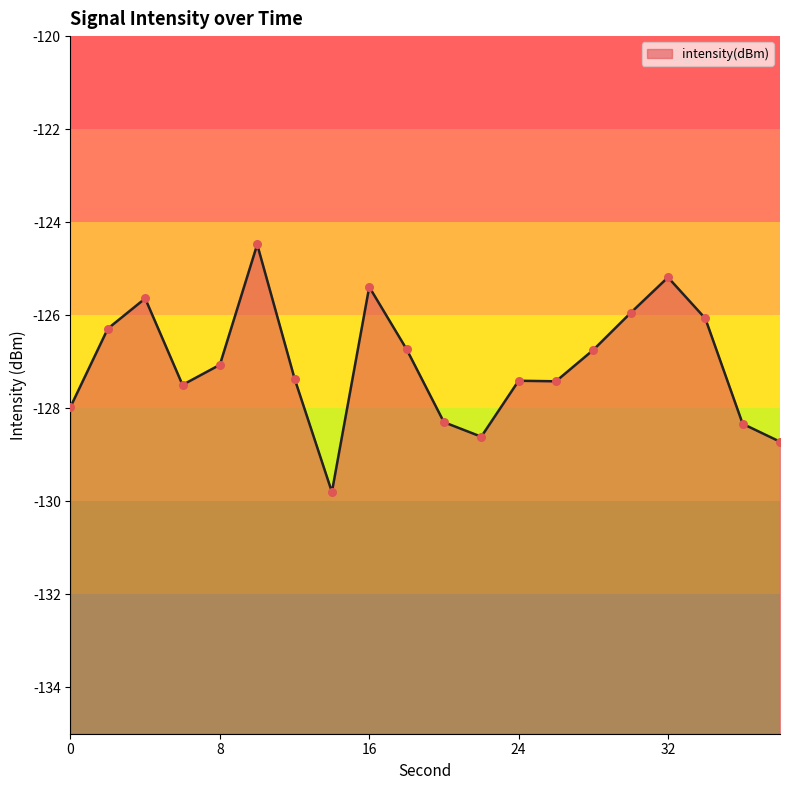

What is the change in value from 8 to 38?

-1.7